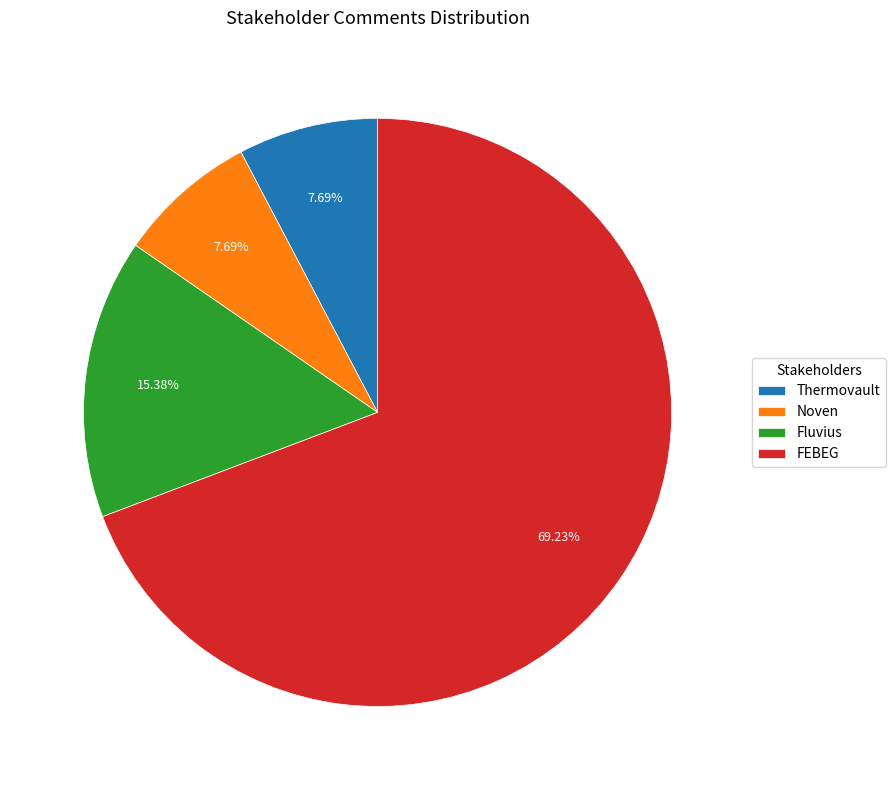

Approximately how many times larger is the value at Noven compared to FEBEG?

0.1